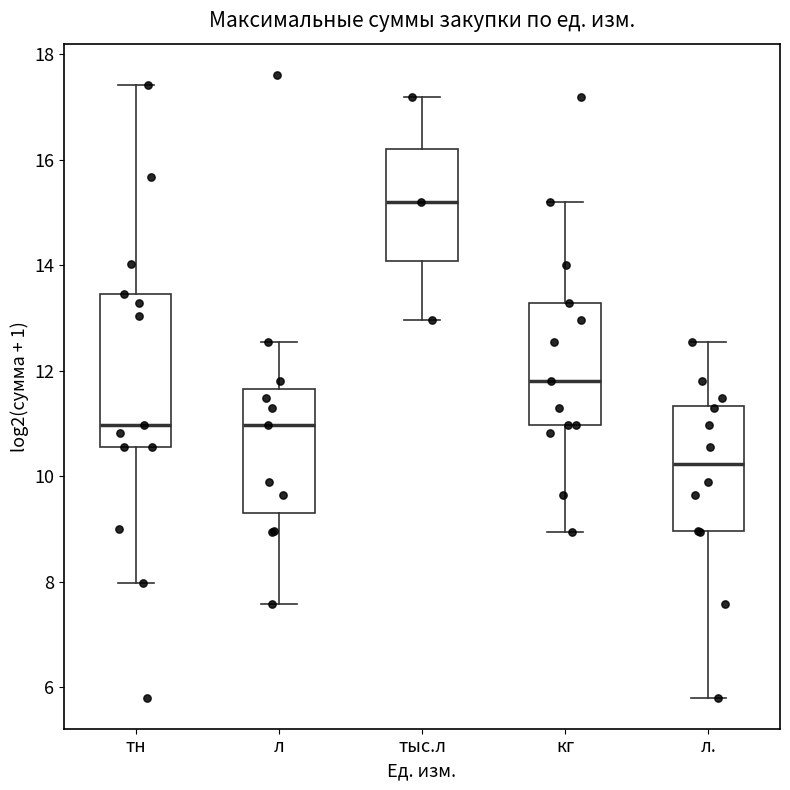

Reading left to right, transcribe this box plot: for each box, give where its median line is, the range the box spans, and where its two whiskers end, as read against the y-axis. The values are not printed on the chart, so give them approximately, as read against the axis.

тн: median 11.0, box 10.6 to 13.4, whiskers 8.0 to 17.4
л: median 11.0, box 9.4 to 11.6, whiskers 7.6 to 12.6
тыс.л: median 15.2, box 14.0 to 16.2, whiskers 13.0 to 17.2
кг: median 11.8, box 11.0 to 13.2, whiskers 9.0 to 15.2
л.: median 10.2, box 9.0 to 11.4, whiskers 5.8 to 12.6